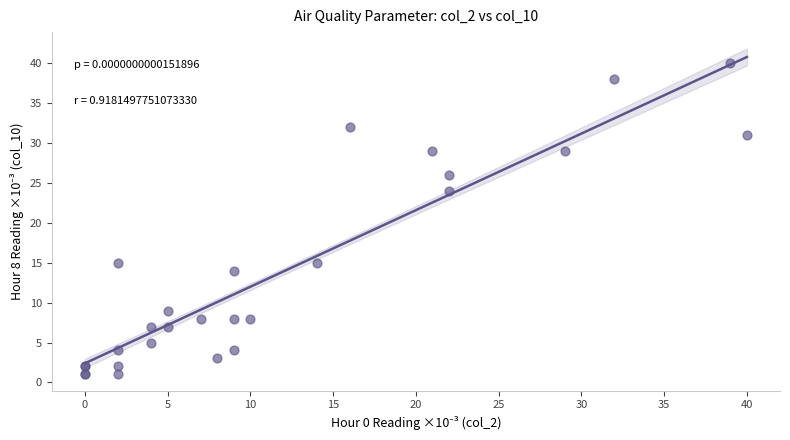

What Y value in the scatter plot is closest to 20?

24